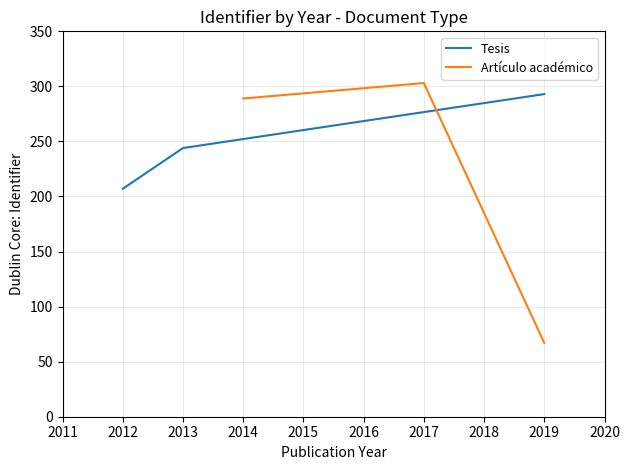

What is the highest value of the Artículo académico series?

303